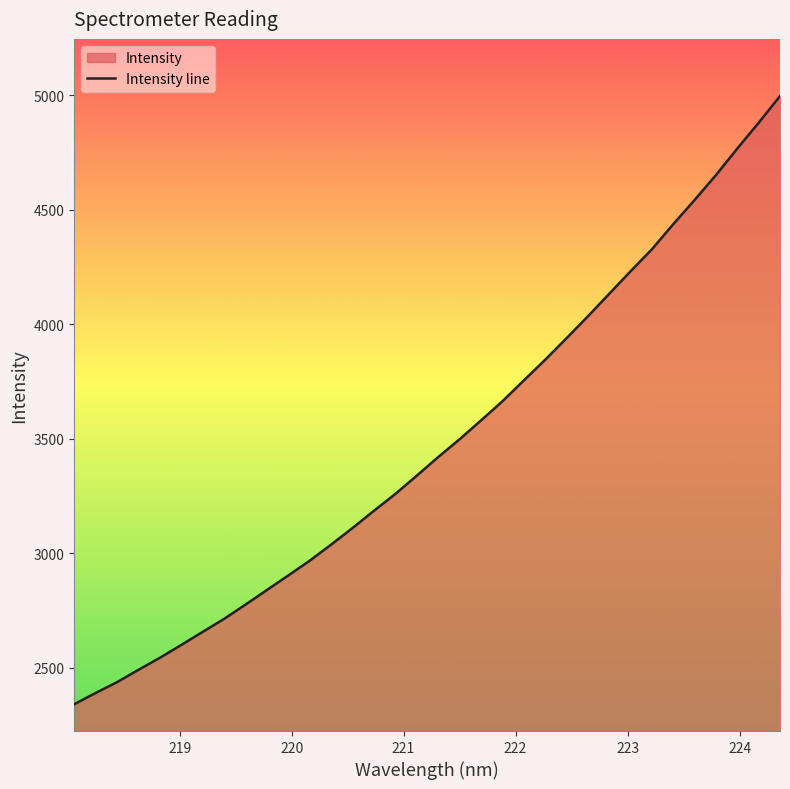

What is the label of the 22nd point from the right?

220.3533